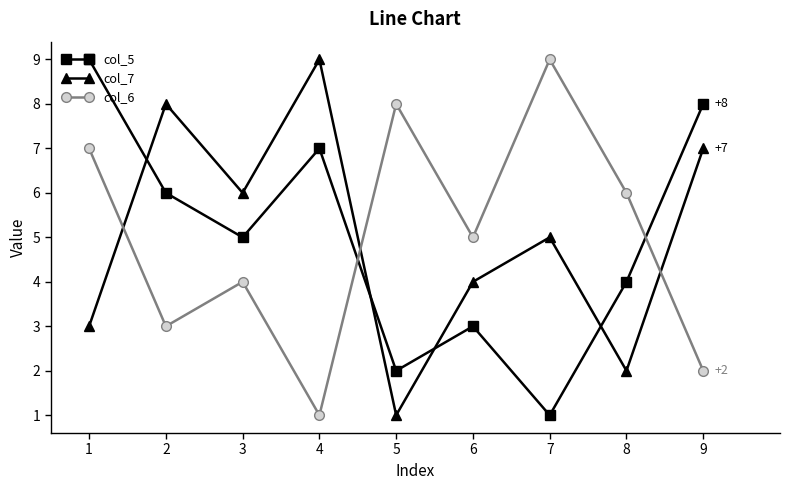

In col_7, how many points are higher than both neighbors (excluding endpoints)?

3